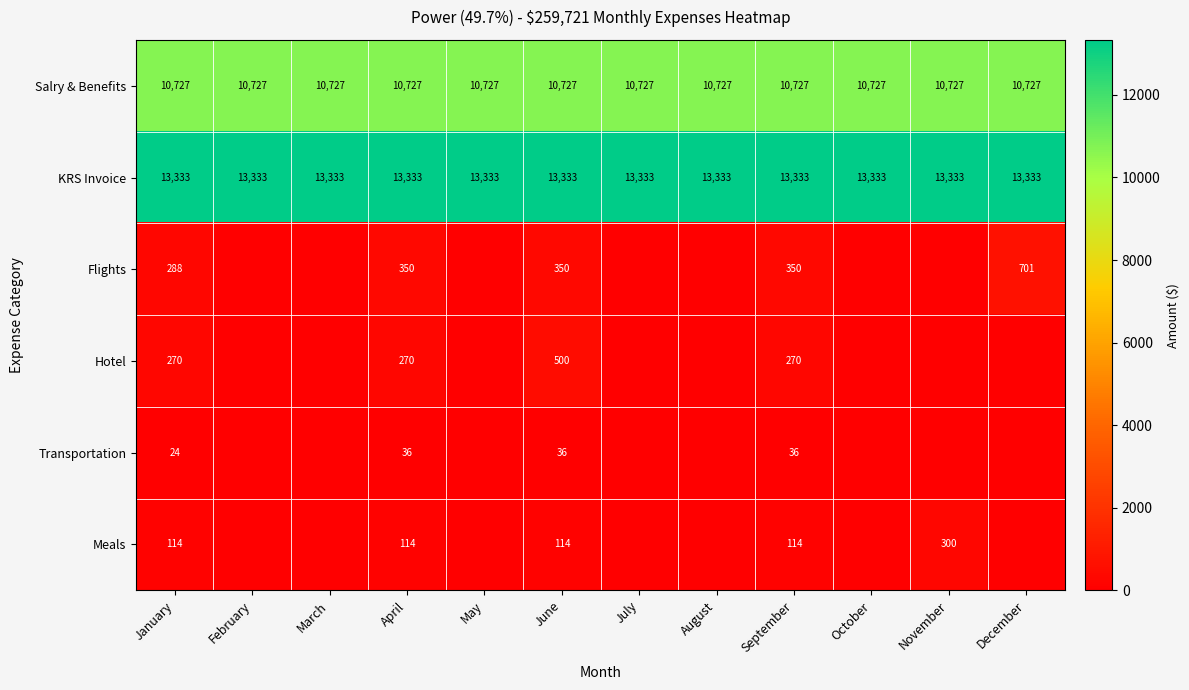

What is the total value across all series at June?

25060